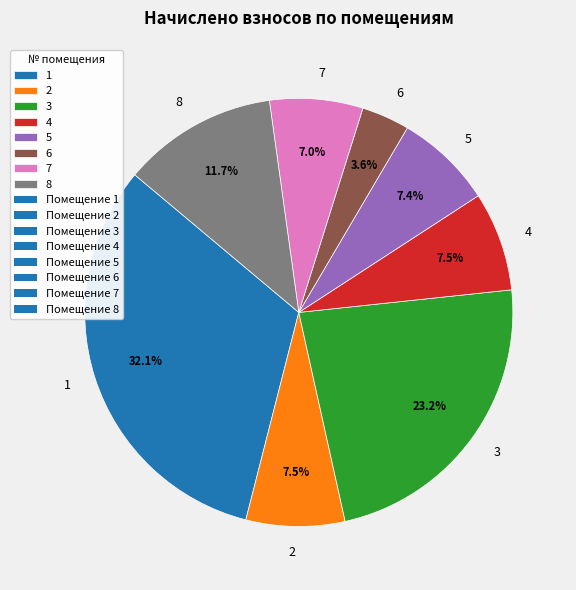

What is the largest slice in the pie chart?

1